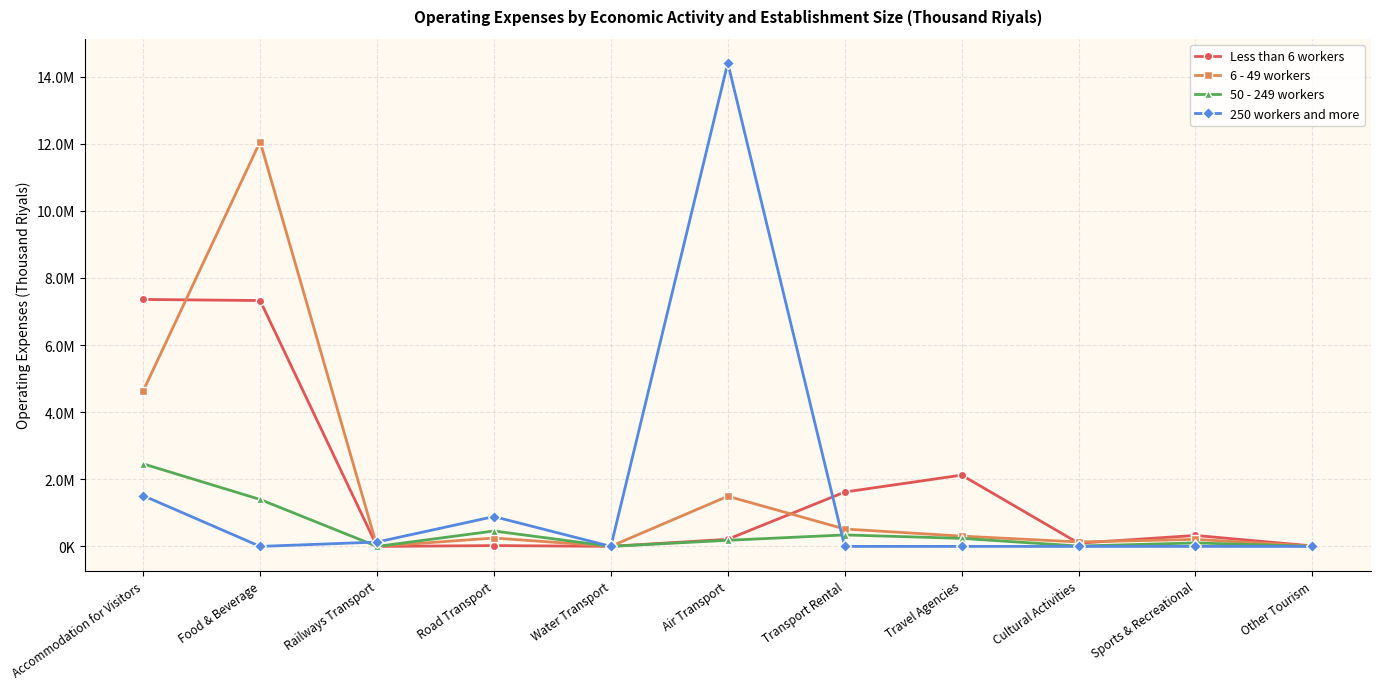

Does the chart have visible grid lines?

Yes